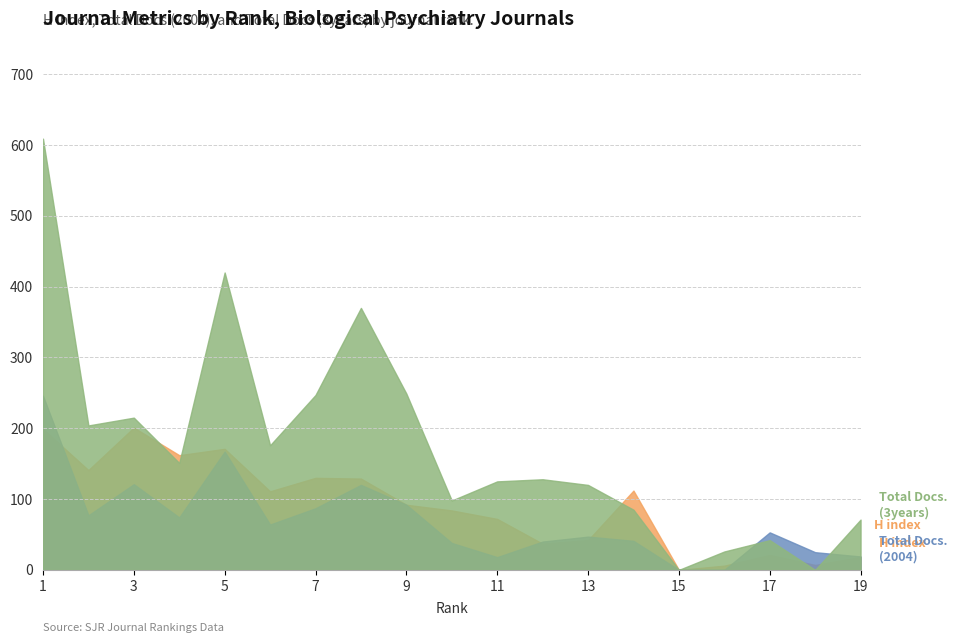

Which label corresponds to the smallest value in the chart?

15